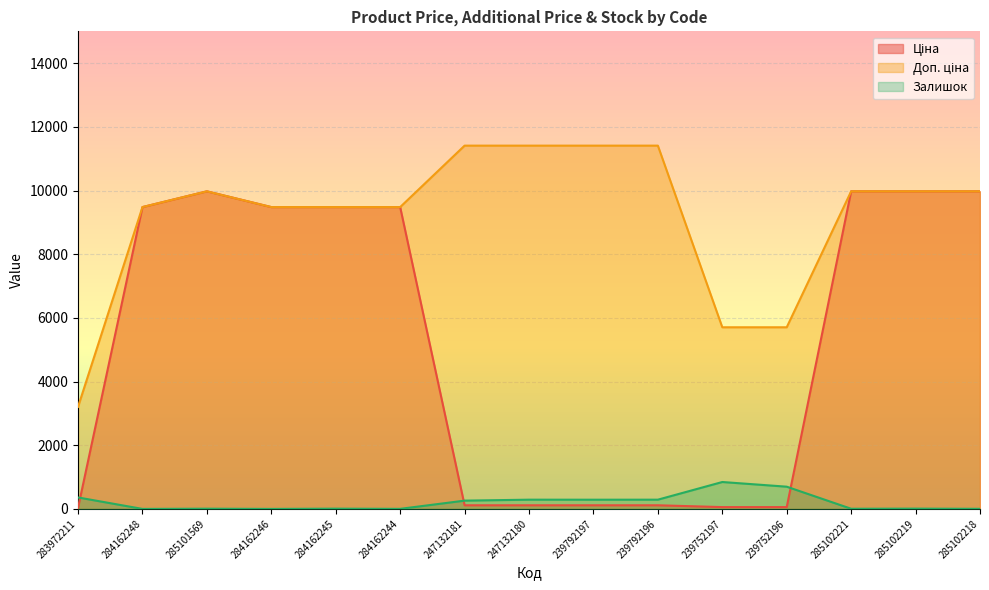

At which category does the chart reach its peak across all series?

247132181